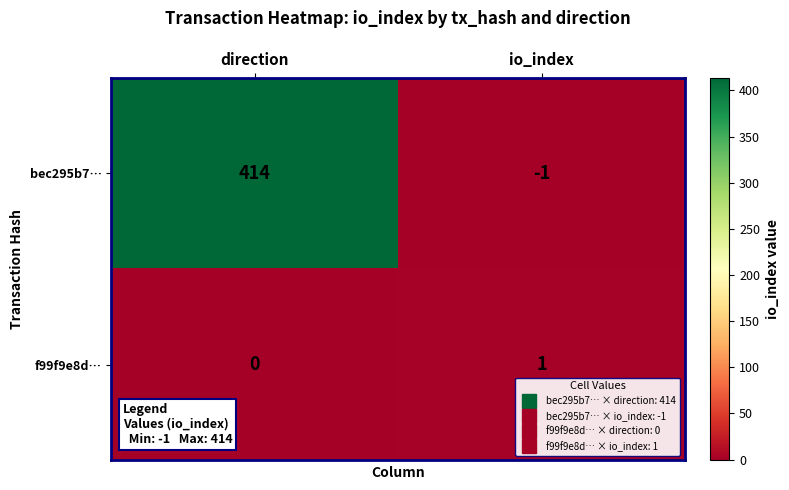

The bec295b7… series shows 224 at direction. True or false?

False